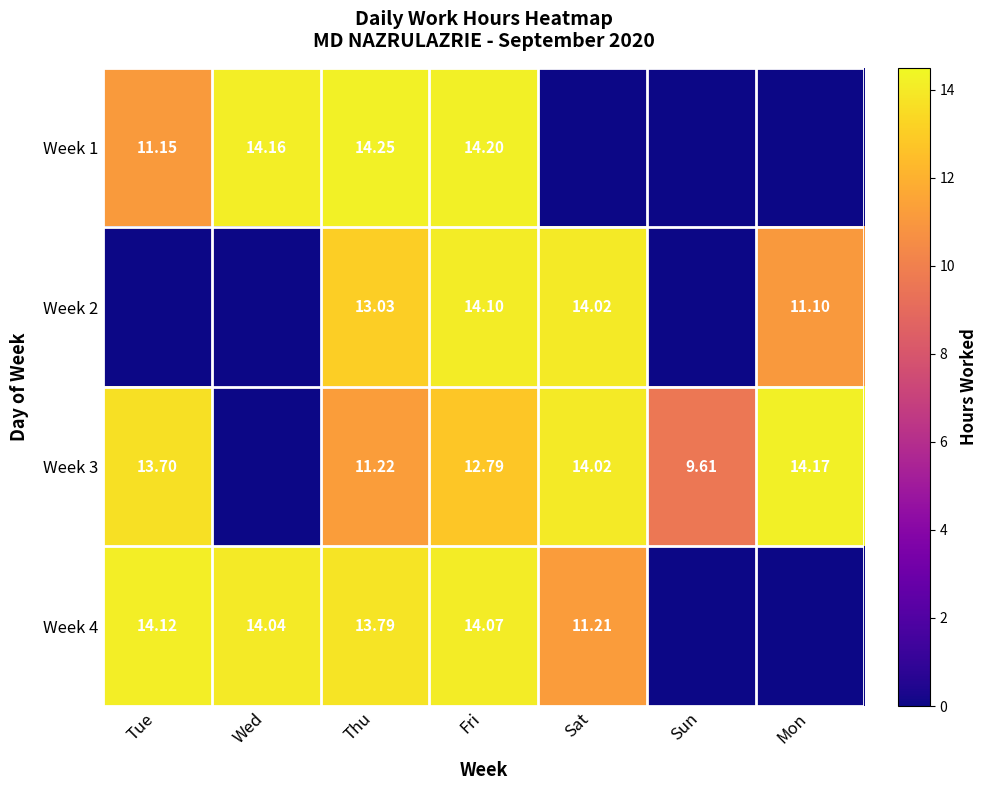

What is the total value across all series at Tue?

39.0